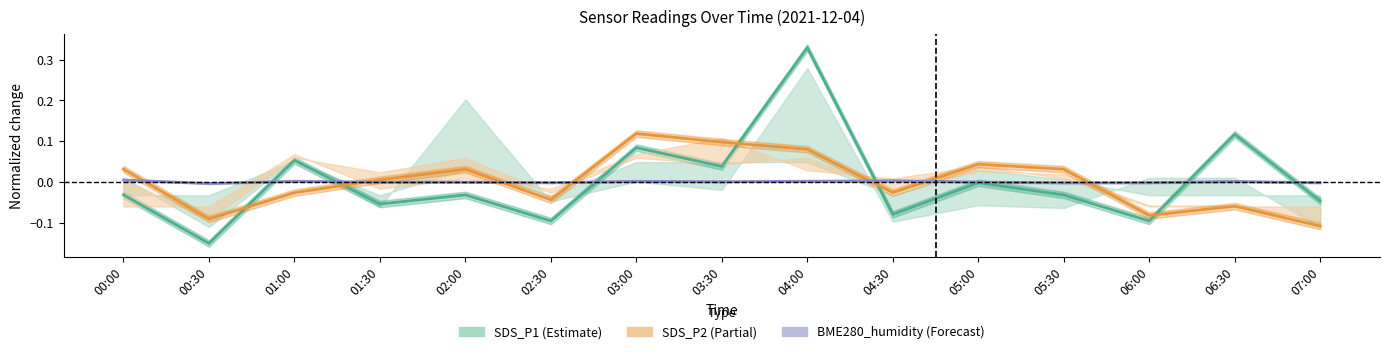

At how many categories does at least one series exceed 0?

11